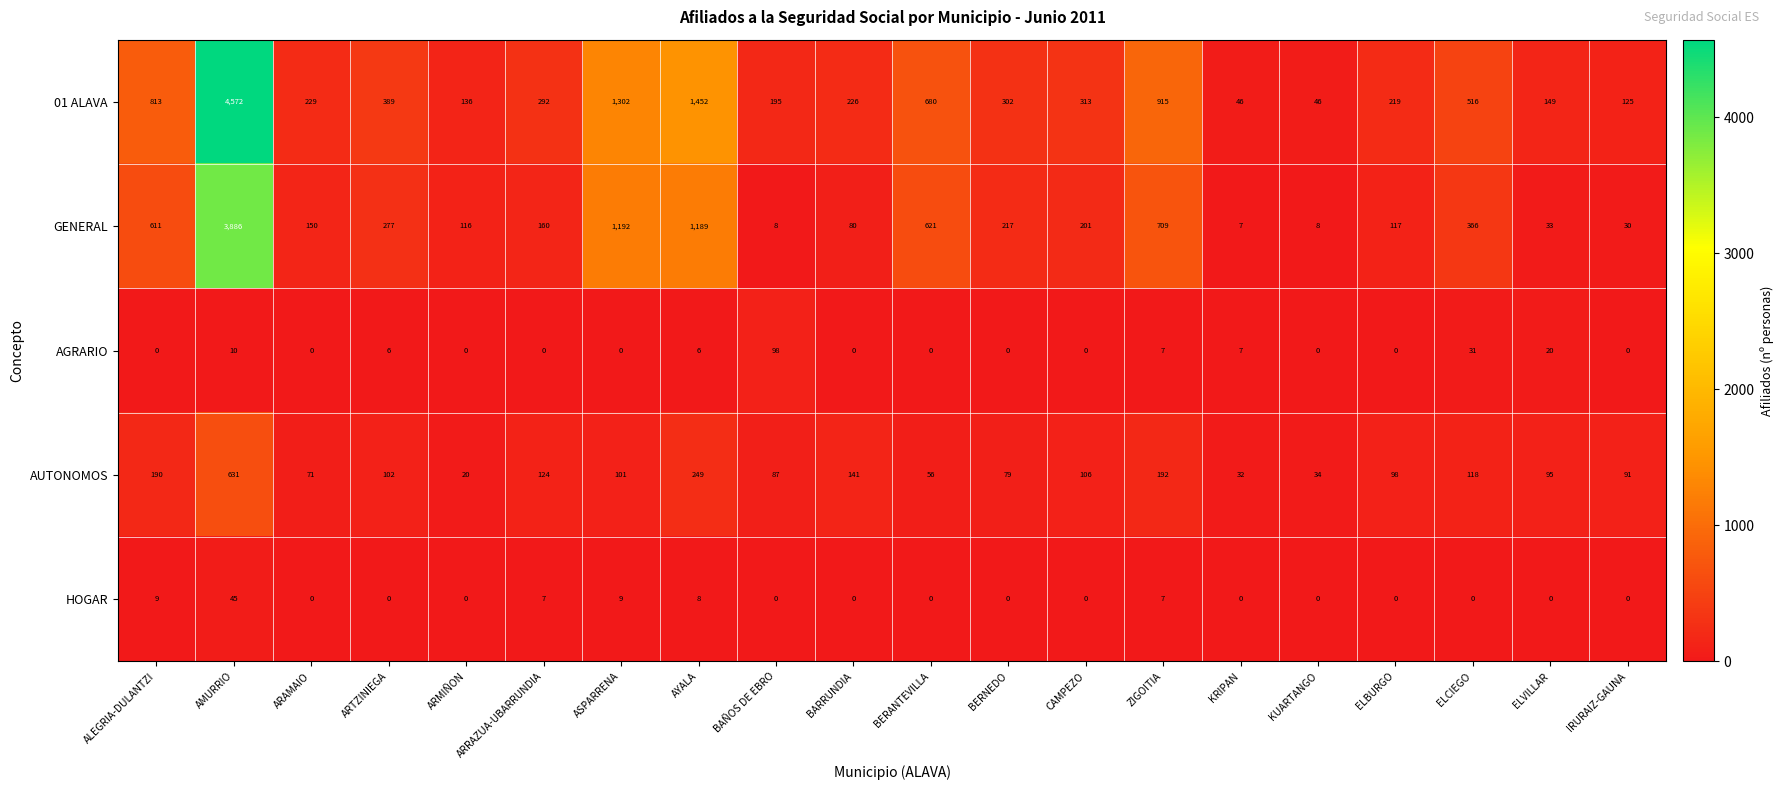

Which category has the highest value in the AUTONOMOS series?

AMURRIO